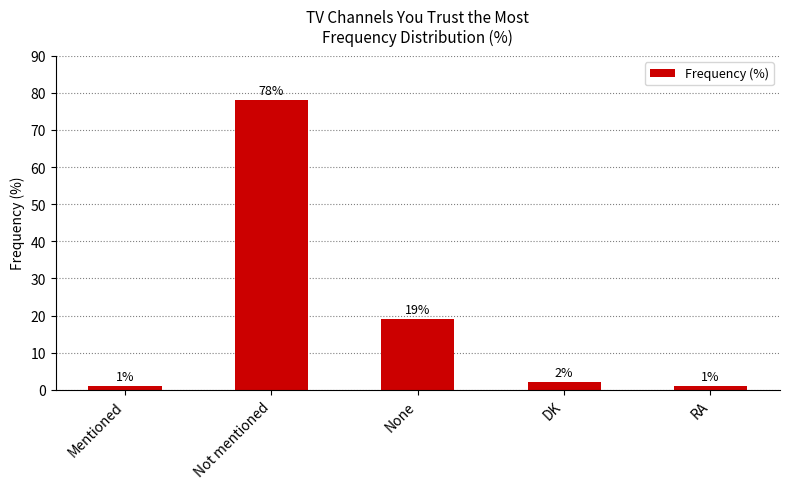

What is the greatest value displayed?

78